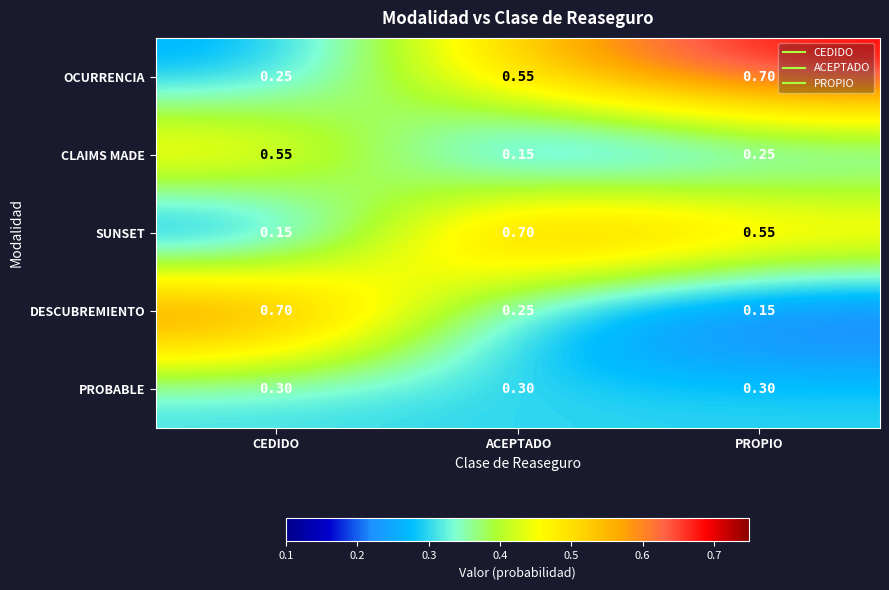

Where is CLAIMS MADE nearest to the value 0?

ACEPTADO